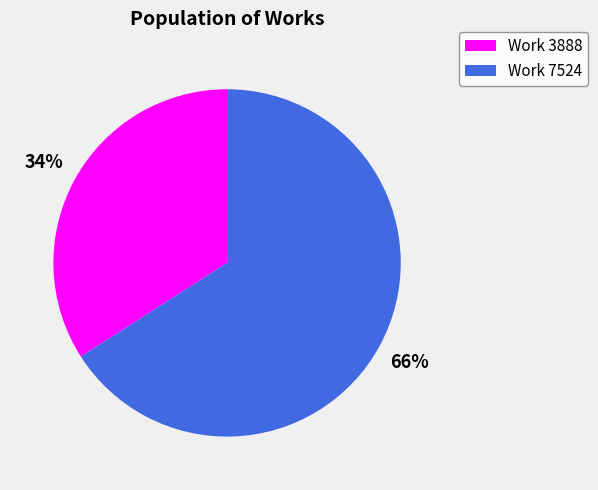

What is the ratio of the value at Work 7524 to the value at Work 3888?

1.9